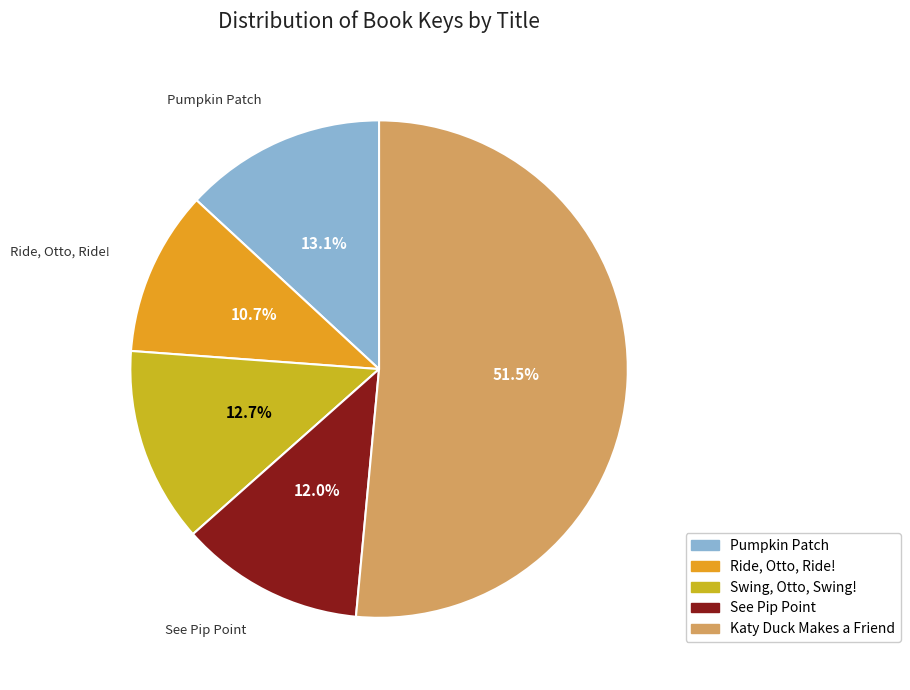

To the nearest percent, what is the average slice percentage?

20%